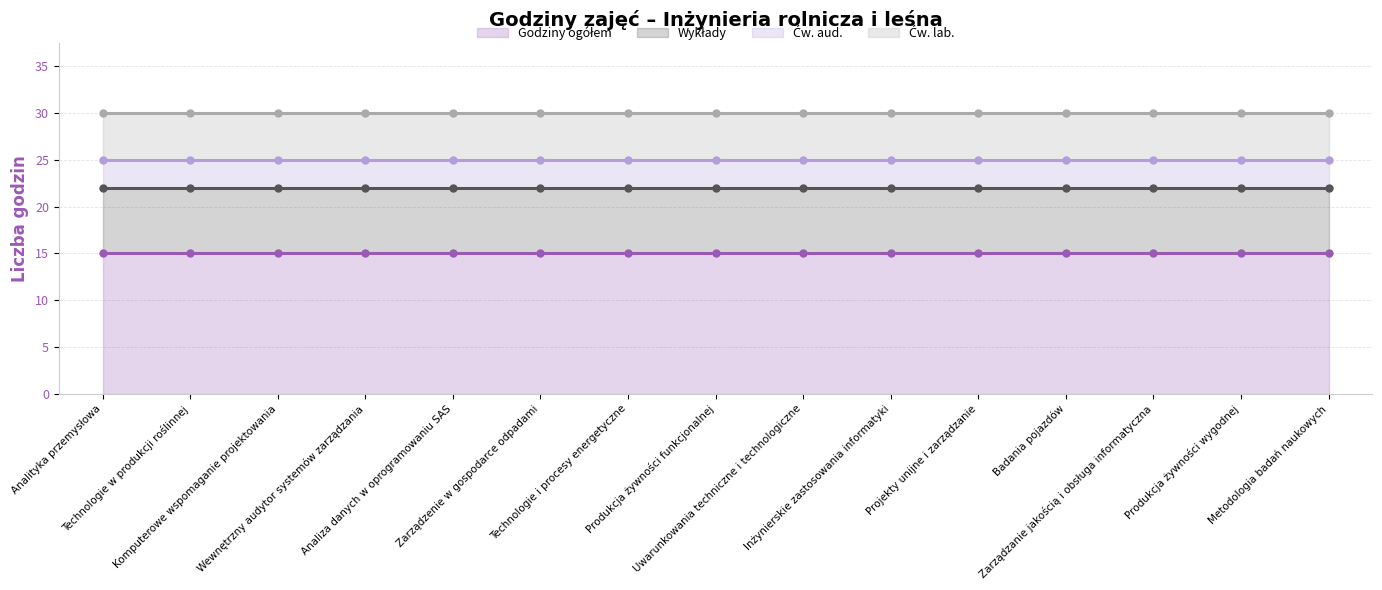

What is the label of the 6th point from the left?

Zarządzenie w gospodarce odpadami